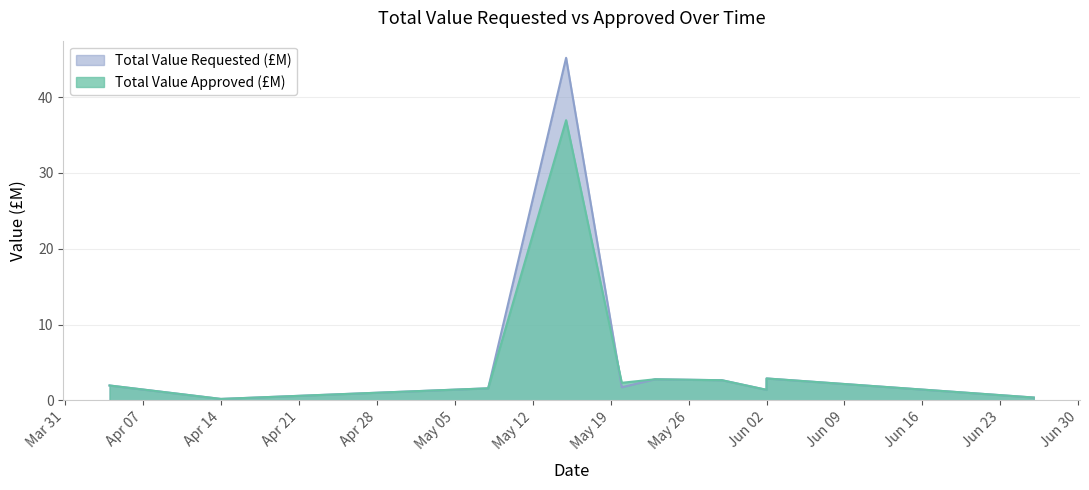

Which series changed the most between Apr 14 and Jun 02?

Total Value Requested (£M)